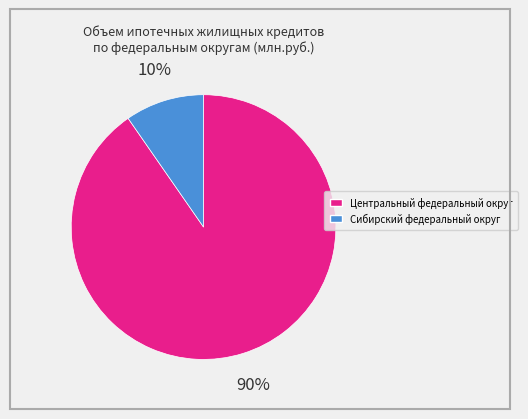

Is it true that Центральный федеральный округ is 81% of the pie?

False